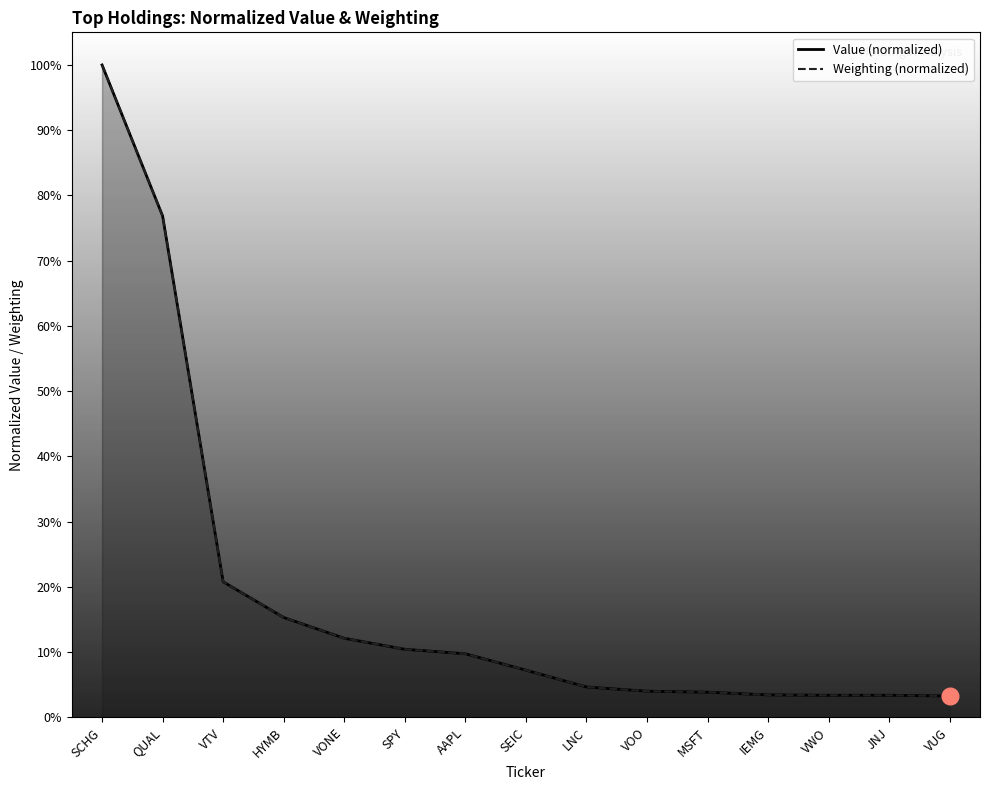

Is it true that Weighting (normalized) equals 4.7 at LNC?

True